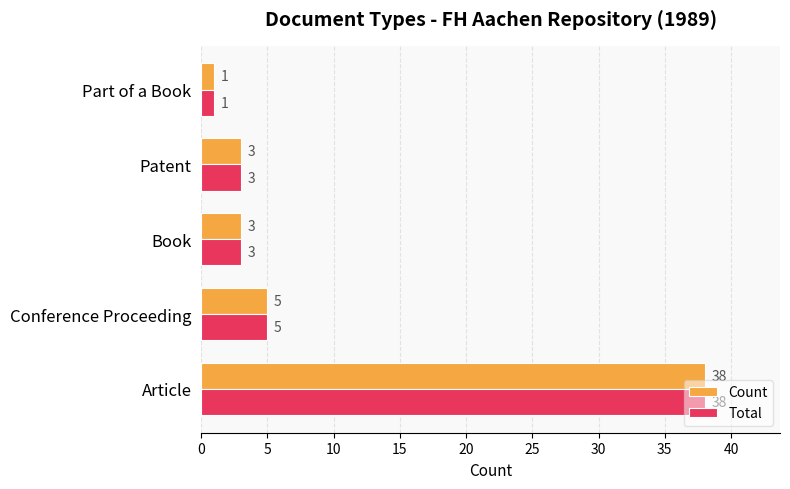

What is the maximum value shown in the chart?

38